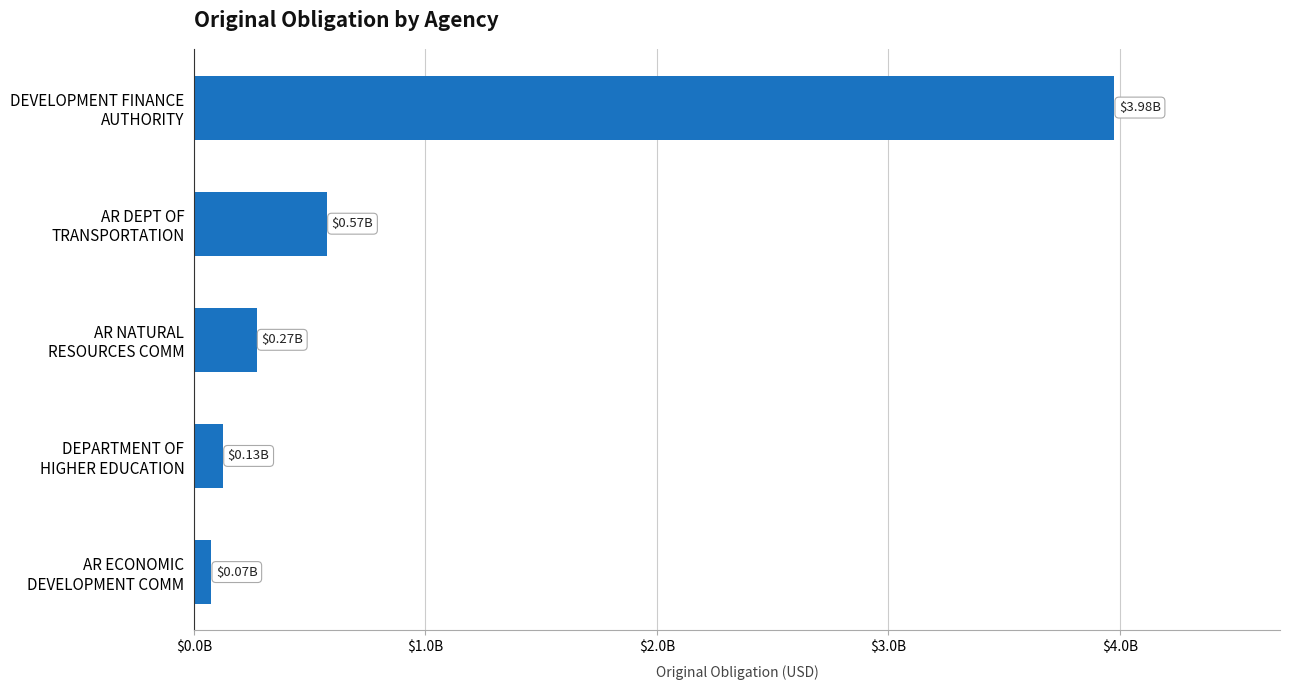

At which category does the chart reach its peak across all series?

DEVELOPMENT FINANCE
AUTHORITY